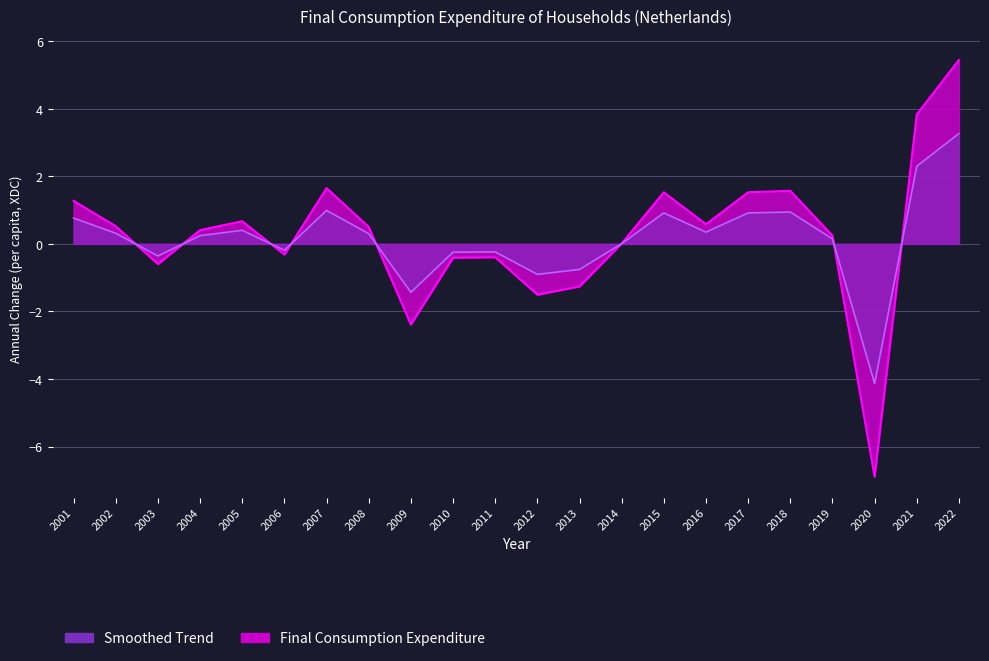

List the series in order of their peak value, highest first.

Final Consumption Expenditure, Smoothed Trend